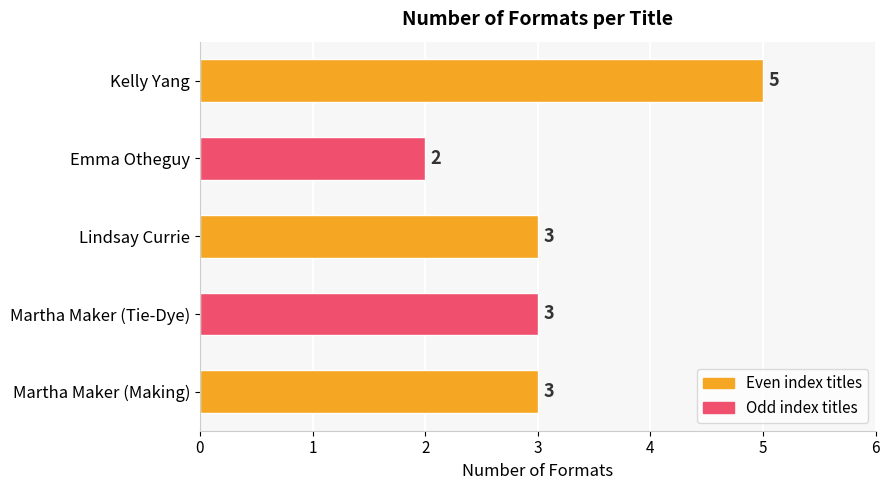

What is the sum of all values?

16